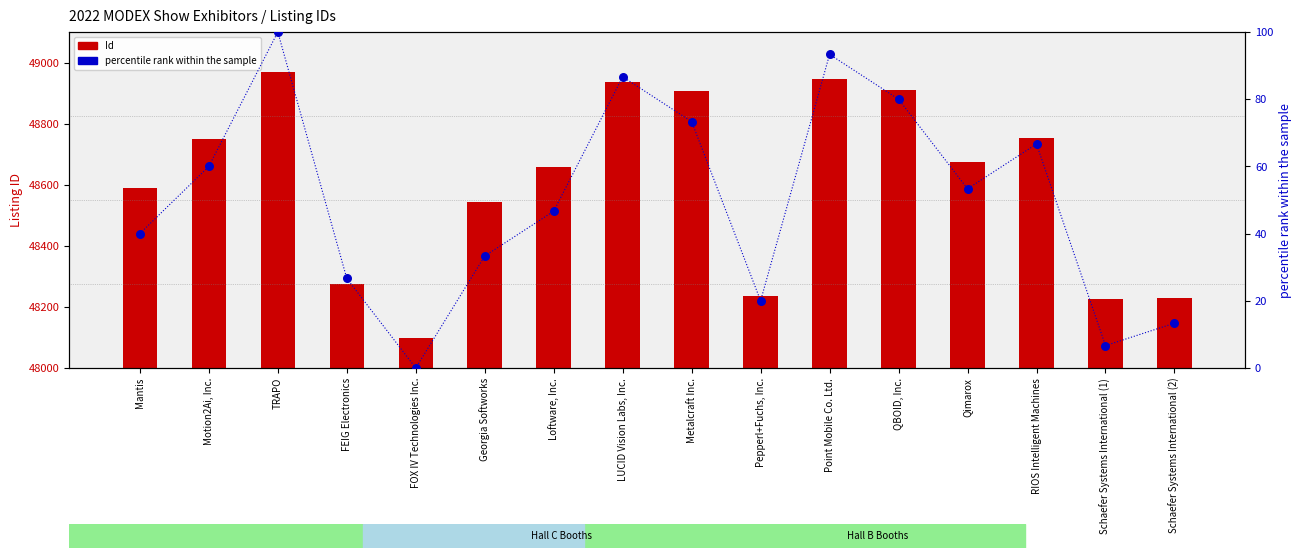

At which category is the sum across all series the highest?

TRAPO